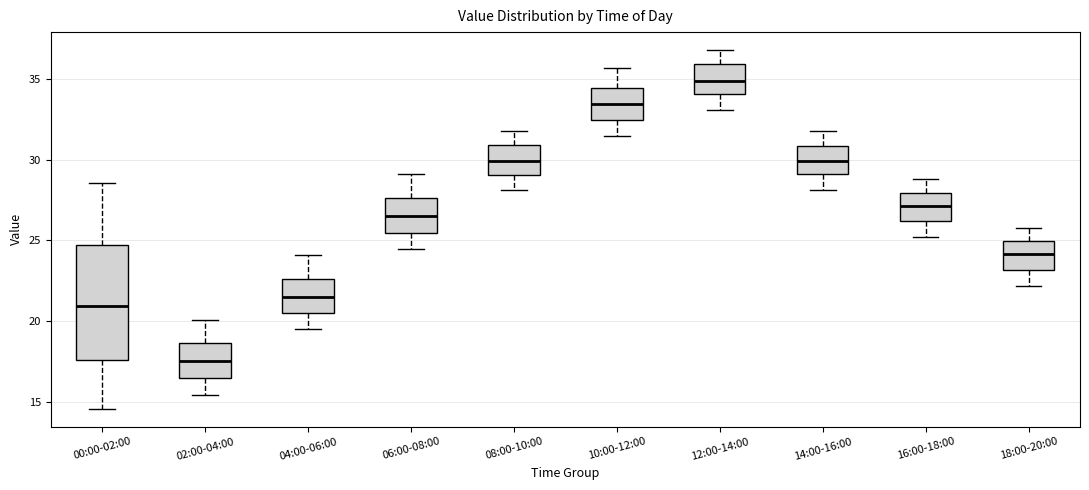

Reading left to right, read every box against the y-axis: the position of its median line, the range the box covers, and the ends of its whiskers. The values are not printed on the chart, so give them approximately, as read against the axis.

00:00-02:00: median 21.0, box 17.5 to 24.5, whiskers 14.5 to 28.5
02:00-04:00: median 17.5, box 16.5 to 18.5, whiskers 15.5 to 20.0
04:00-06:00: median 21.5, box 20.5 to 22.5, whiskers 19.5 to 24.0
06:00-08:00: median 26.5, box 25.5 to 27.5, whiskers 24.5 to 29.0
08:00-10:00: median 30.0, box 29.0 to 31.0, whiskers 28.0 to 32.0
10:00-12:00: median 33.5, box 32.5 to 34.5, whiskers 31.5 to 35.5
12:00-14:00: median 35.0, box 34.0 to 36.0, whiskers 33.0 to 37.0
14:00-16:00: median 30.0, box 29.0 to 31.0, whiskers 28.0 to 32.0
16:00-18:00: median 27.0, box 26.0 to 28.0, whiskers 25.0 to 29.0
18:00-20:00: median 24.0, box 23.0 to 25.0, whiskers 22.0 to 26.0